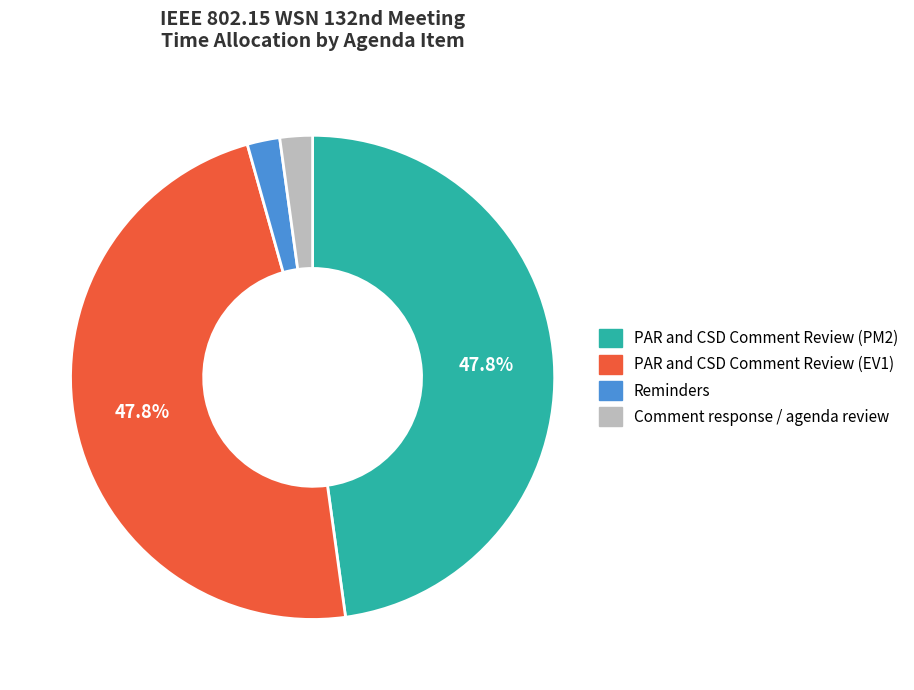

How many slices are in this pie chart?

4